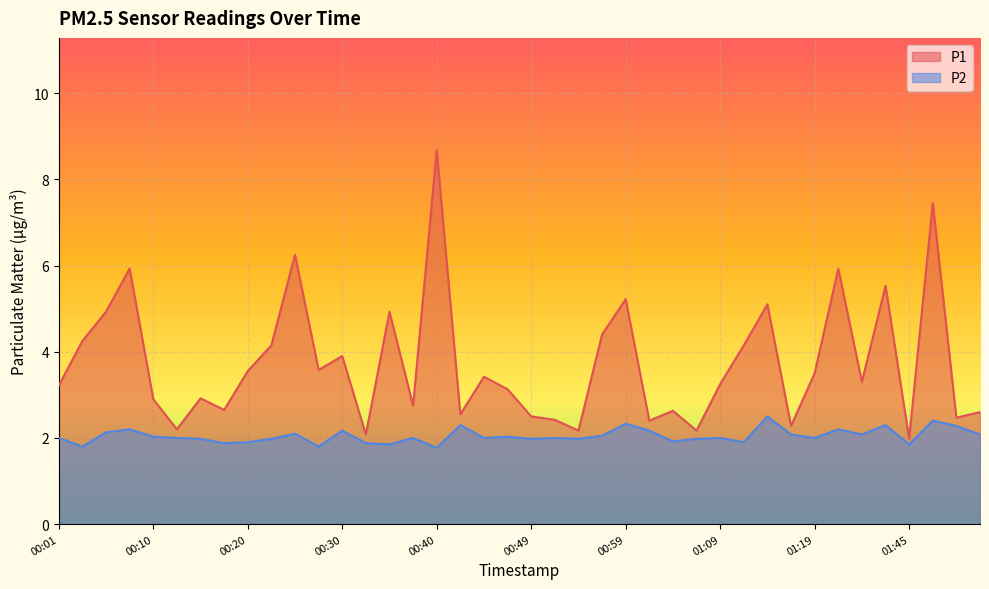

Reading right to left, what are all the values shown in this chart?

P1: 01:53=2.6	01:50=2.5	01:48=7.5	01:45=2.0	01:43=5.5	01:40=3.3	01:38=5.9	01:19=3.5	01:16=2.3	01:14=5.1	01:12=4.2	01:09=3.2	01:07=2.2	01:04=2.6	01:02=2.4	00:59=5.2	00:57=4.4	00:54=2.2	00:52=2.4	00:49=2.5	00:47=3.1	00:45=3.4	00:42=2.5	00:40=8.7	00:37=2.8	00:35=4.9	00:32=2.1	00:30=3.9	00:27=3.6	00:25=6.2	00:23=4.2	00:20=3.5	00:18=2.6	00:15=2.9	00:13=2.2	00:10=2.9	00:08=5.9	00:06=4.9	00:03=4.2	00:01=3.2
P2: 01:53=2.1	01:50=2.3	01:48=2.4	01:45=1.9	01:43=2.3	01:40=2.1	01:38=2.2	01:19=2.0	01:16=2.1	01:14=2.5	01:12=1.9	01:09=2.0	01:07=2.0	01:04=1.9	01:02=2.2	00:59=2.3	00:57=2.0	00:54=2.0	00:52=2.0	00:49=2.0	00:47=2.0	00:45=2.0	00:42=2.3	00:40=1.8	00:37=2.0	00:35=1.9	00:32=1.9	00:30=2.2	00:27=1.8	00:25=2.1	00:23=2.0	00:20=1.9	00:18=1.9	00:15=2.0	00:13=2.0	00:10=2.0	00:08=2.2	00:06=2.1	00:03=1.8	00:01=2.0